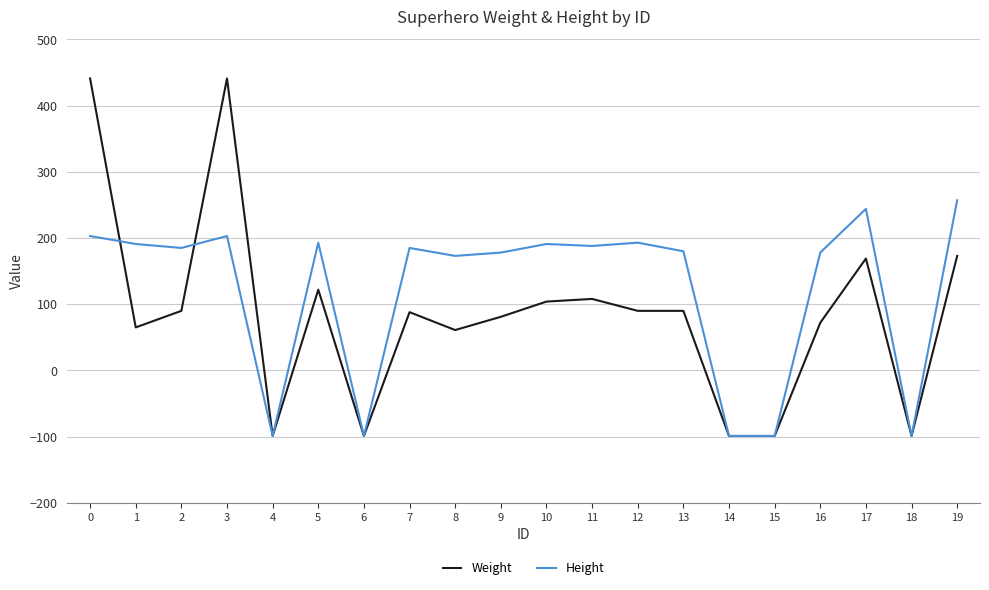

What is the difference between the maximum and minimum values in the Weight series?

540